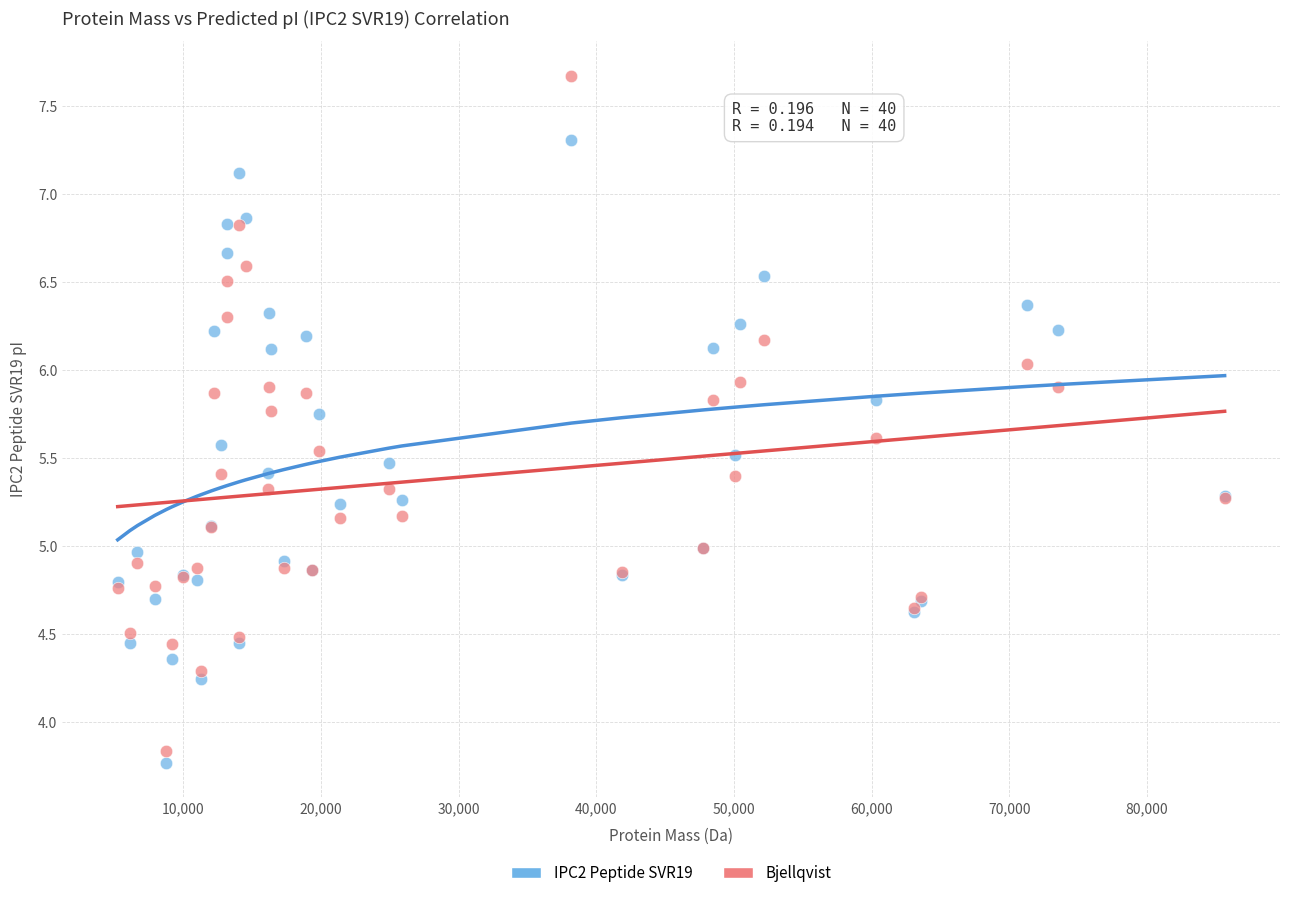

Which series reaches the maximum Y coordinate?

Bjellqvist